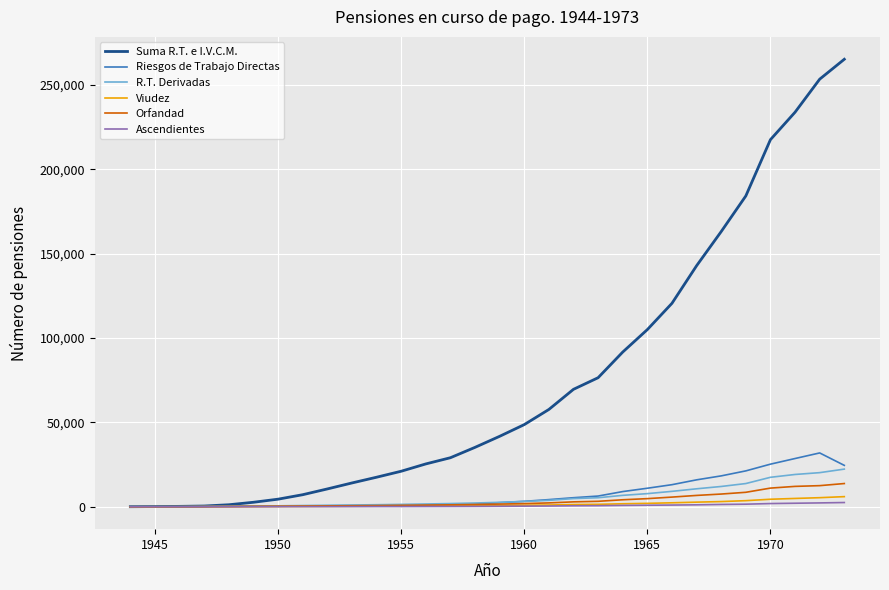

Which series has the largest total across all categories?

Suma R.T. e I.V.C.M.